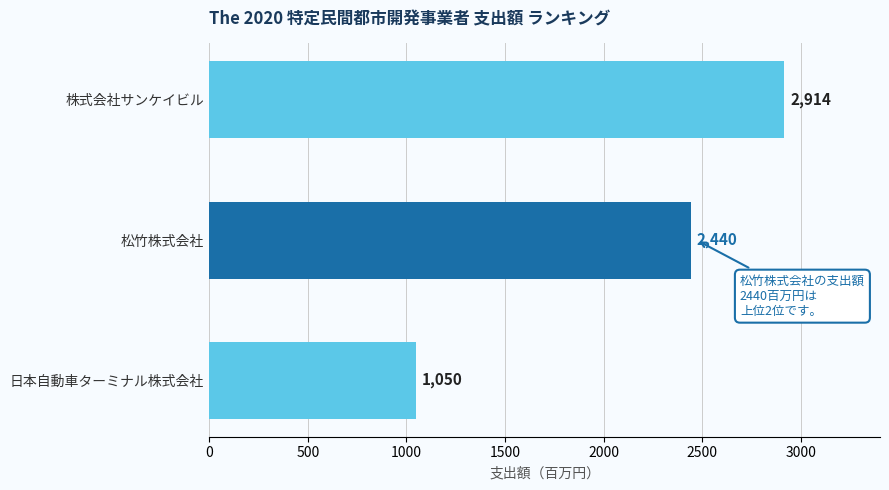

The value at 松竹株式会社 is 2440. True or false?

True